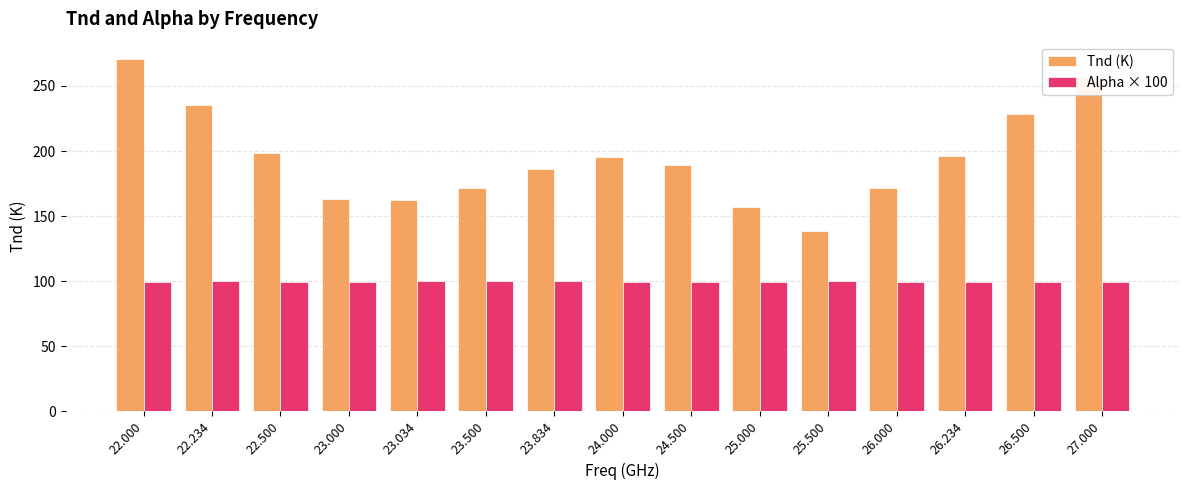

What is the label of the 1st bar from the right?

27.000